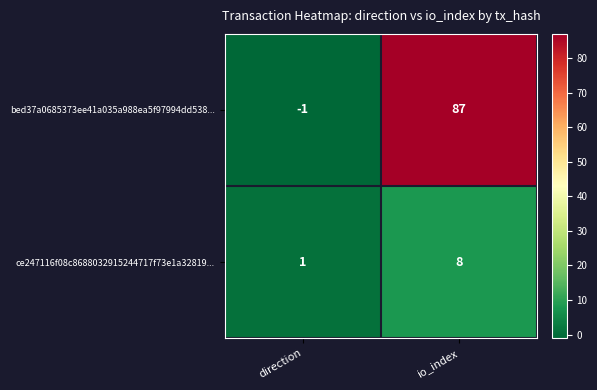

What is the sum of all ce247116f08c8688032915244717f73e1a32819... values?

9